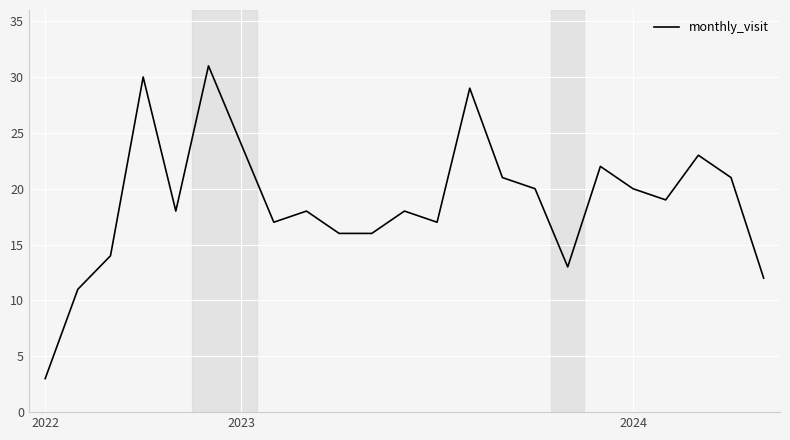

What is the difference between the maximum and minimum values?

28